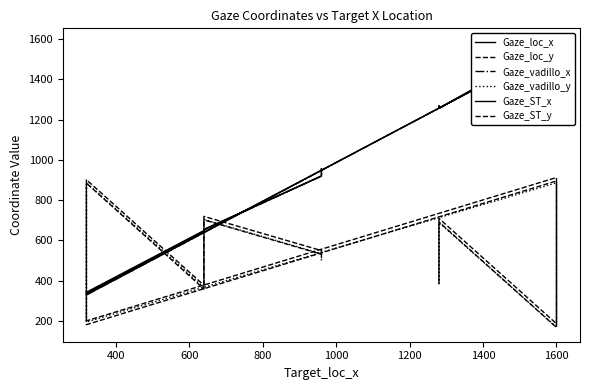

List the series in order of their peak value, highest first.

Gaze_loc_x, Gaze_vadillo_x, Gaze_ST_x, Gaze_loc_y, Gaze_ST_y, Gaze_vadillo_y